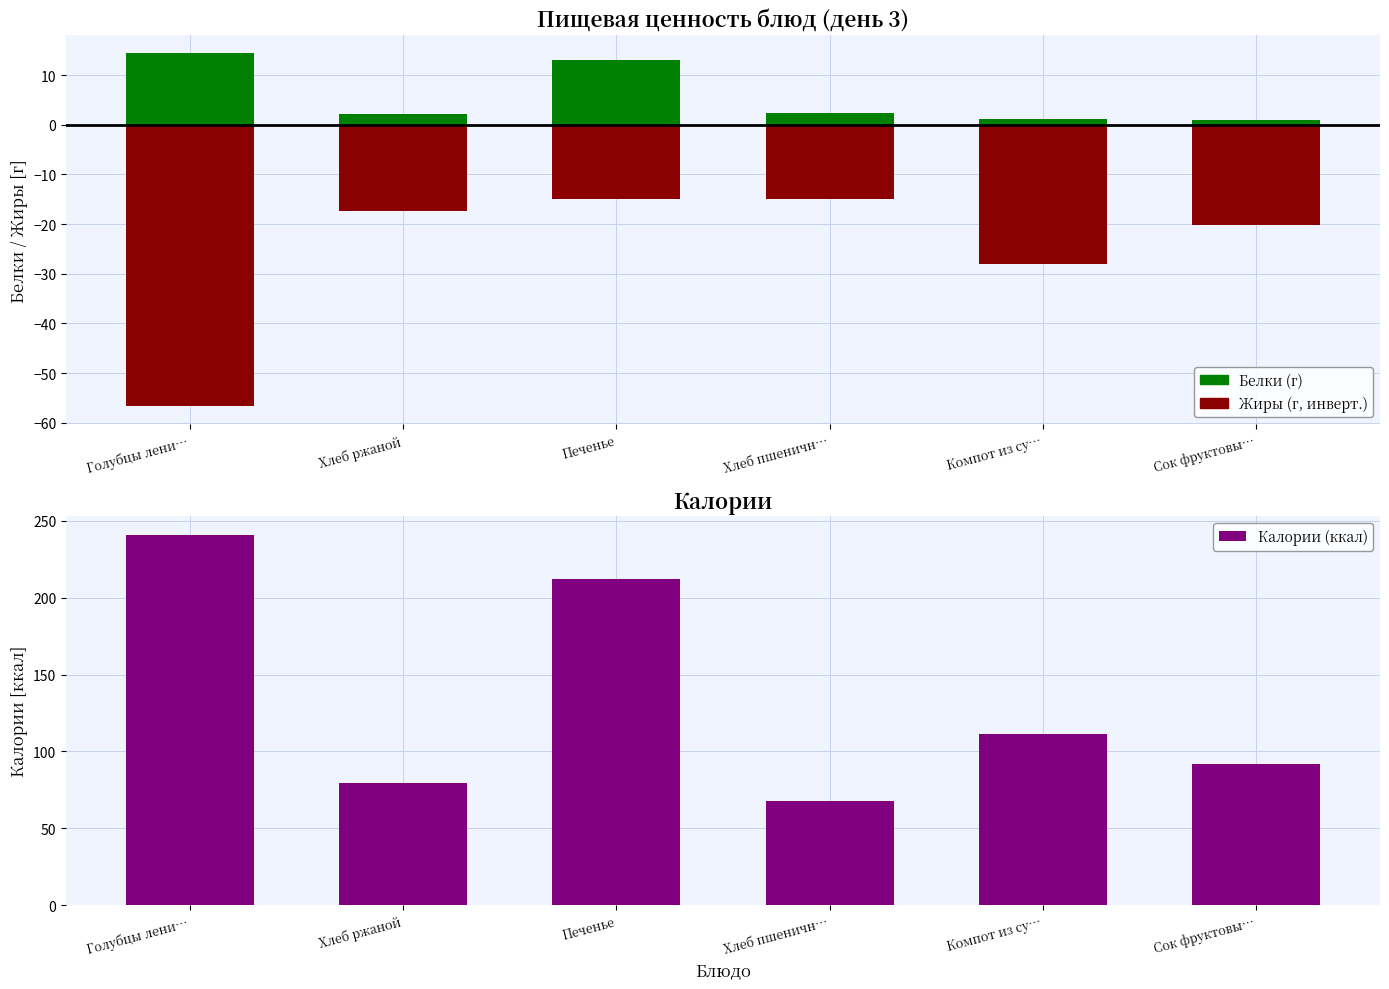

How many data points in Жиры (г, инверт.) are above -17?

2